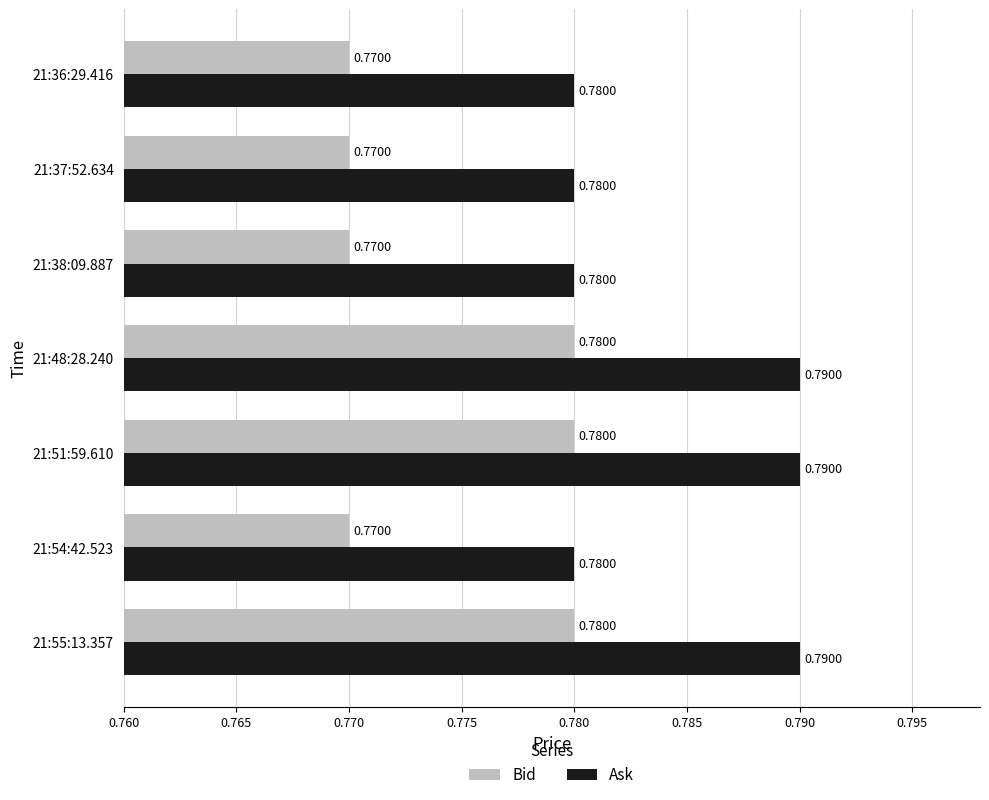

Which series has the largest total across all categories?

Ask